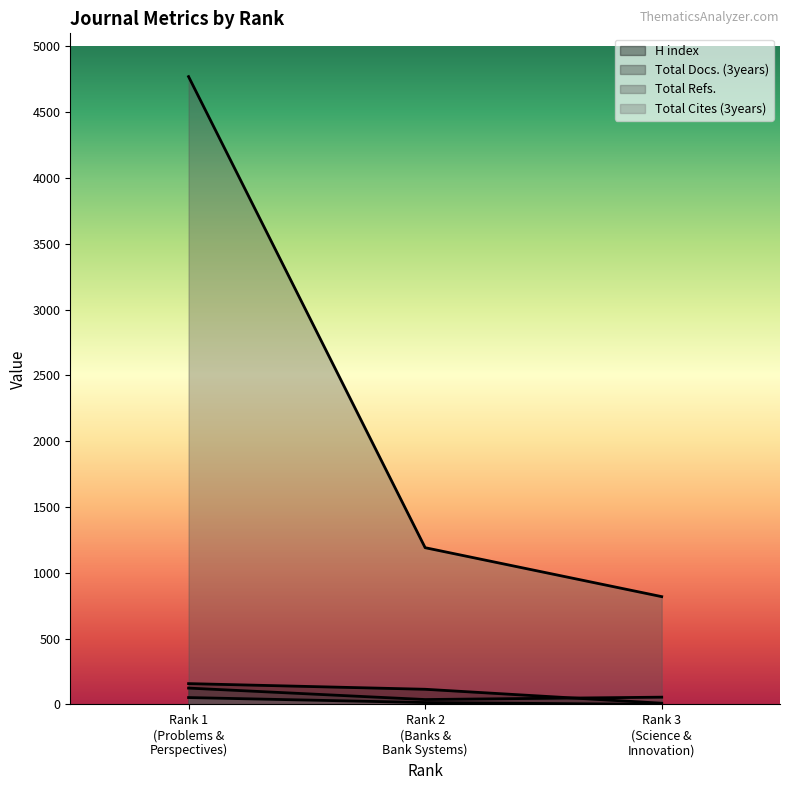

What is the value of the Total Refs. point at the 2nd from the left?

1191